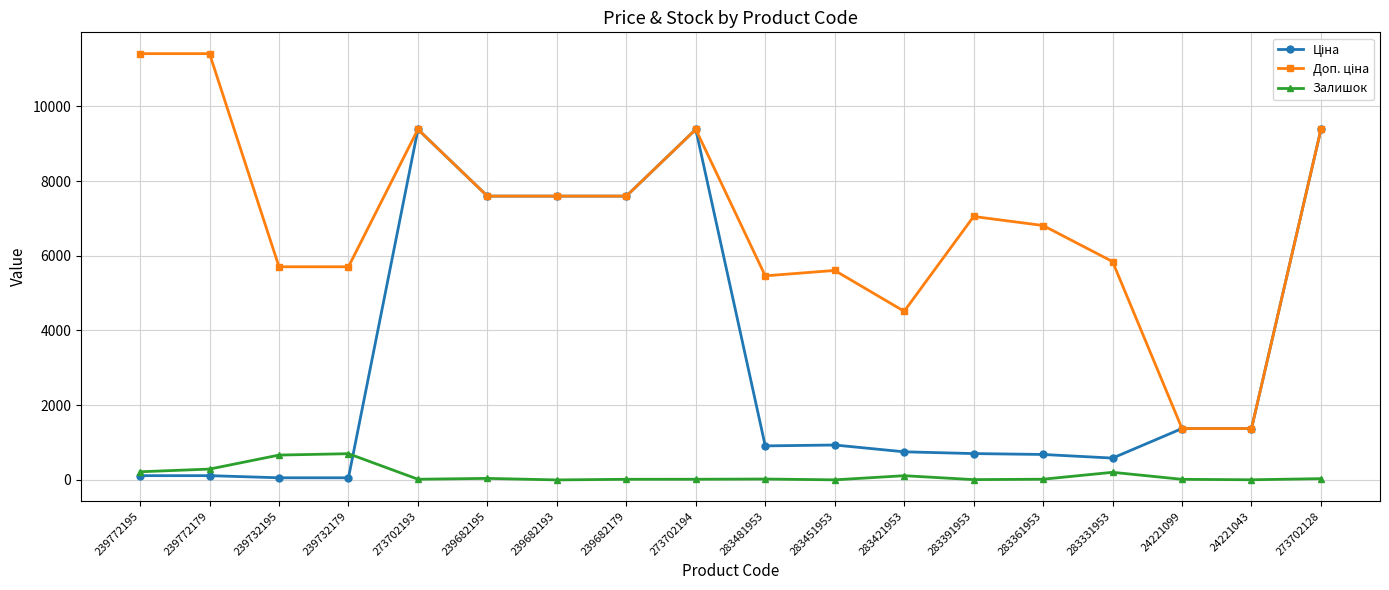

At how many categories does at least one series exceed 4140?

16